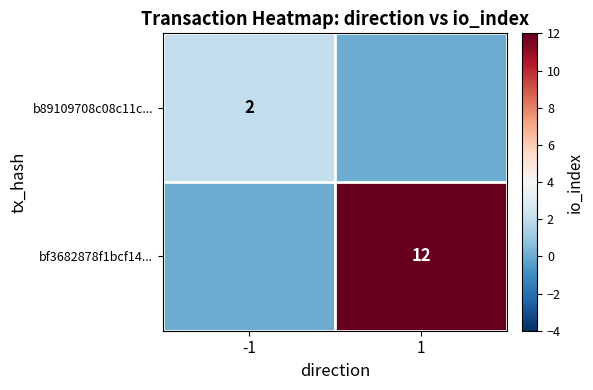

True or false: bf3682878f1bcf14... has a value of 12 at 1.

True